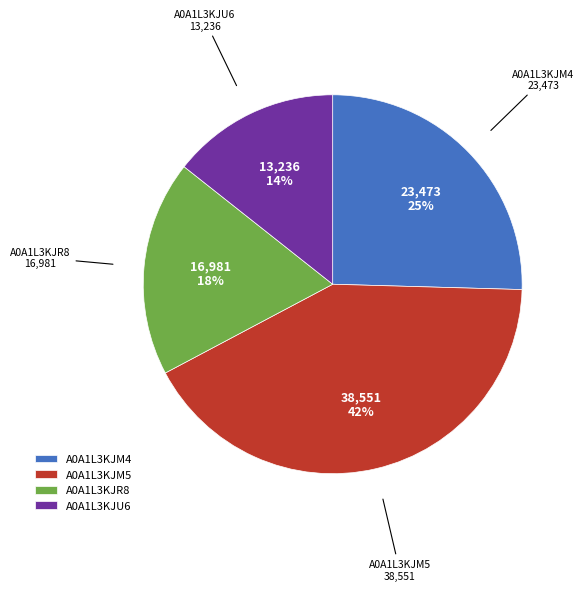

Count the number of slices in the pie.

4